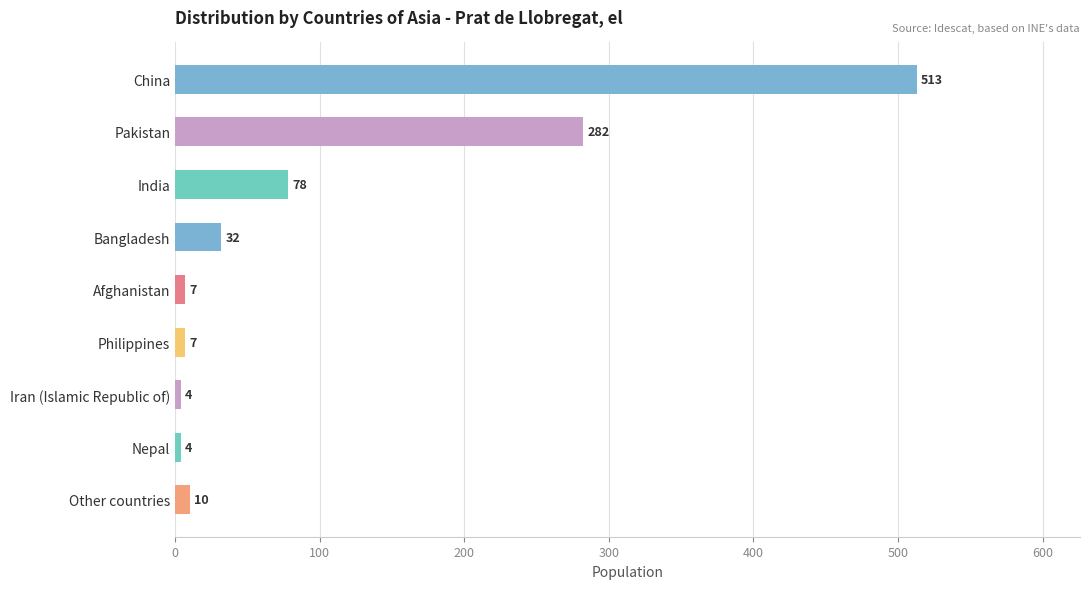

How many categories are shown in the chart?

9